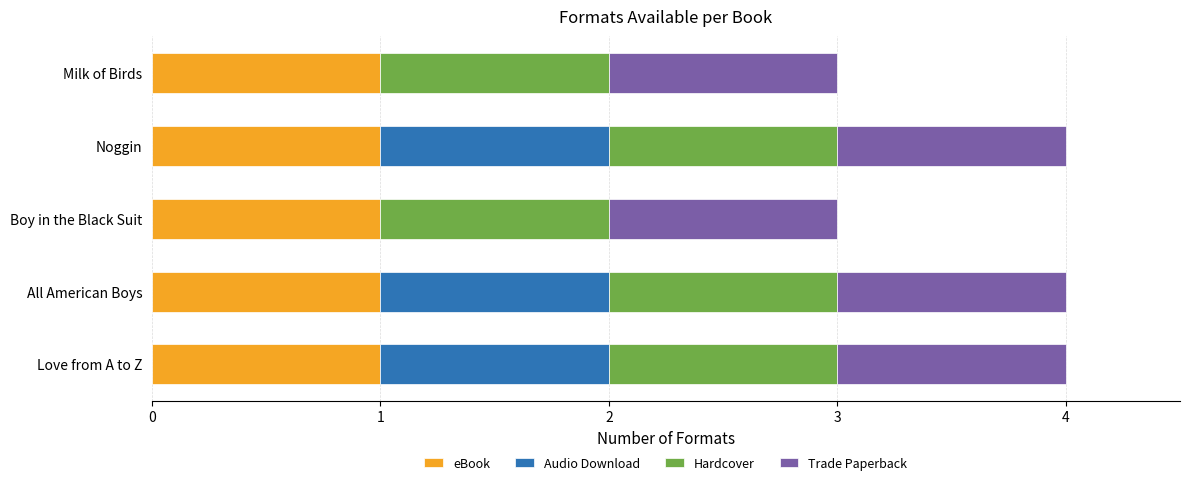

The value of eBook at All American Boys is 1. True or false?

True